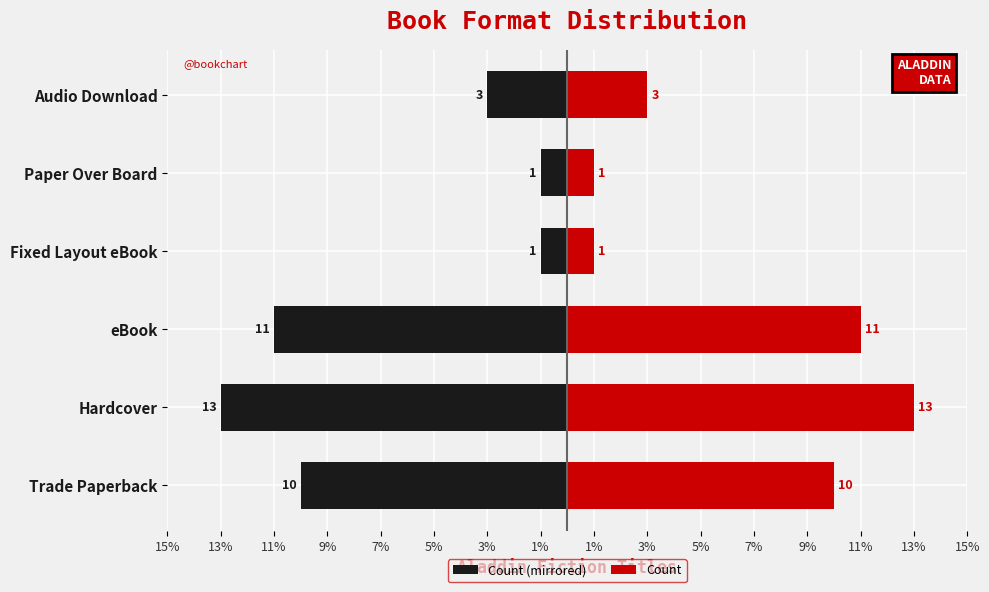

Rank the series by their average value, from highest to lowest.

Count, Count (mirrored)